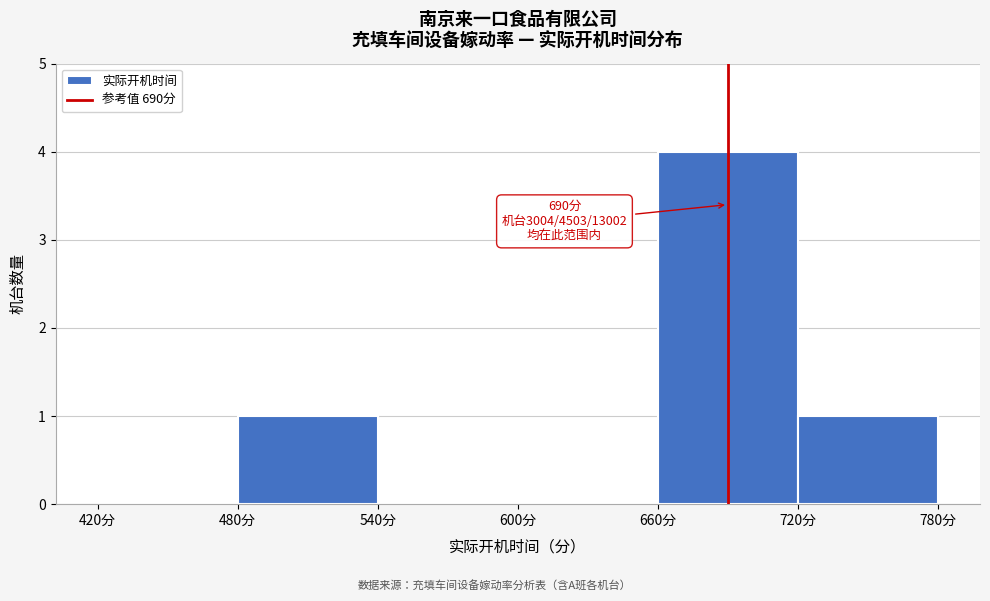

Over which range of the x-axis is the bar tallest?

660 to 720